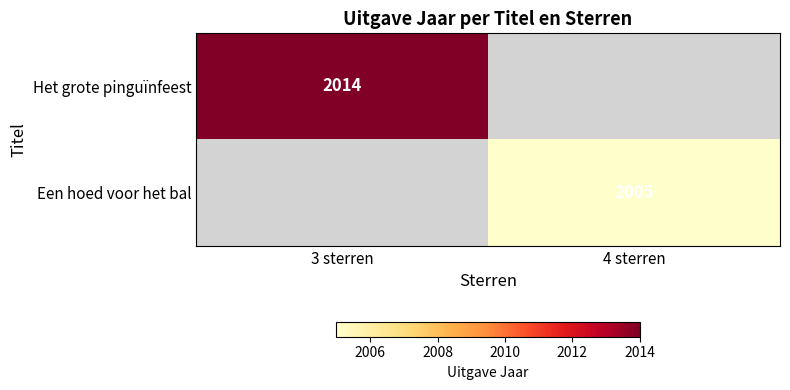

Is it true that Een hoed voor het bal equals 2005 at 4 sterren?

True